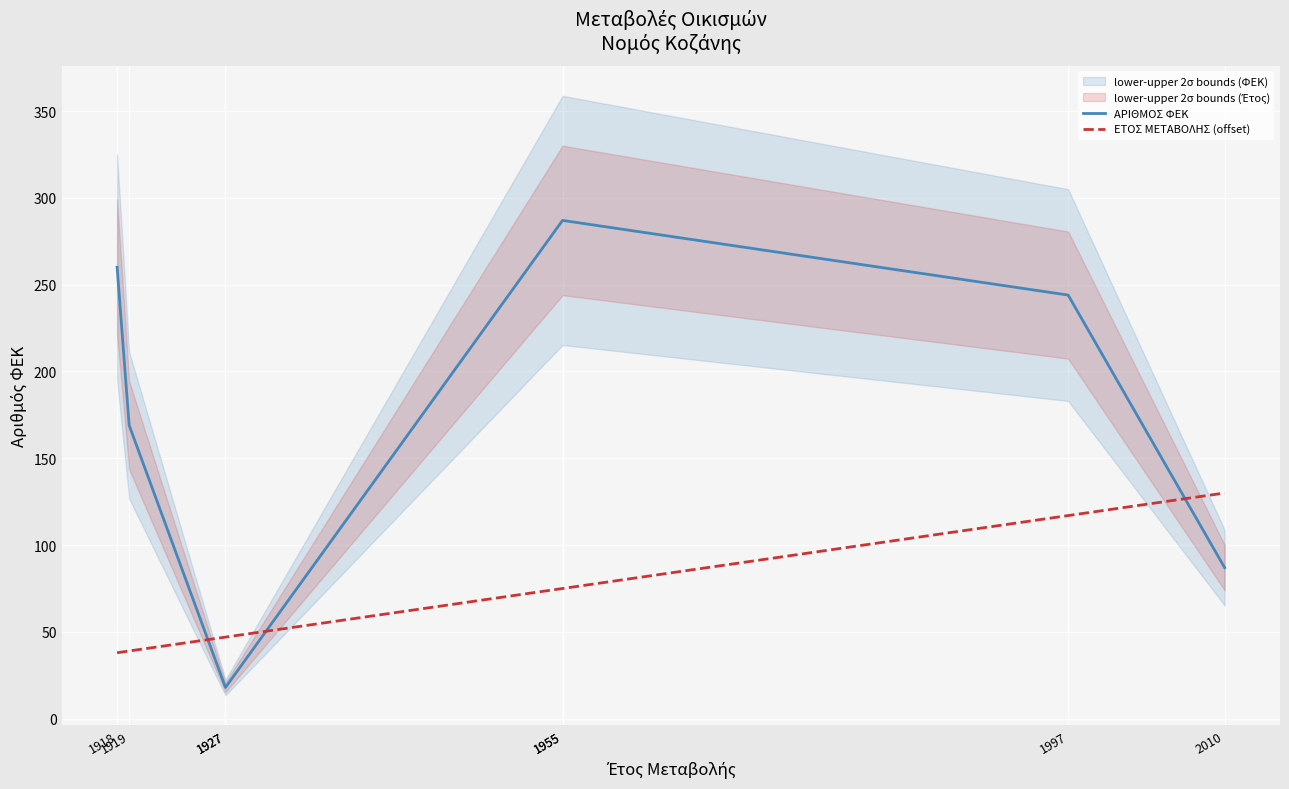

What is the maximum value for ΑΡΙΘΜΟΣ ΦΕΚ?

287